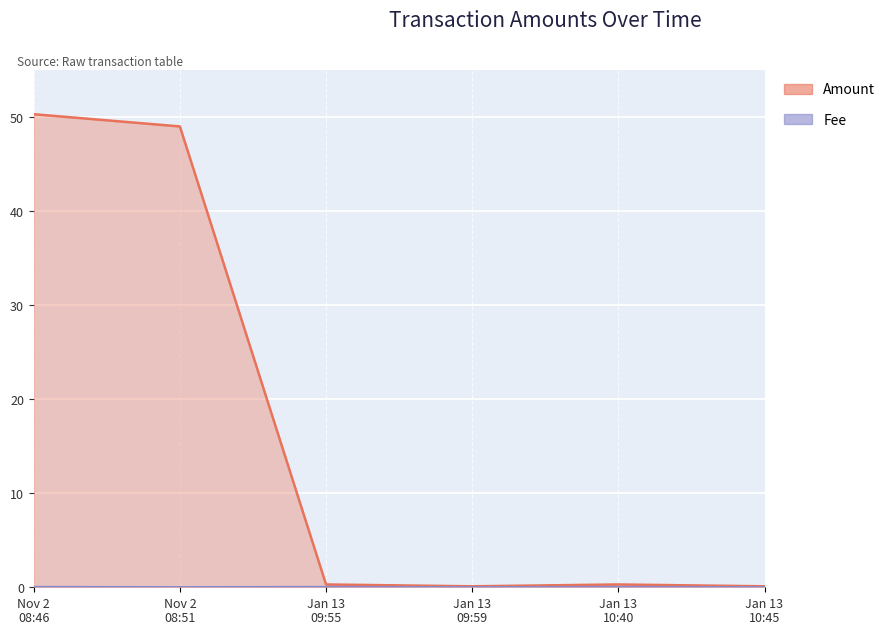

Reading left to right, what are all the values shown in this chart?

Amount: 50.3	49.0	0.3	0.1	0.3	0.1
Fee: 0.0	0.0	0.0	0.0	0.0	0.0